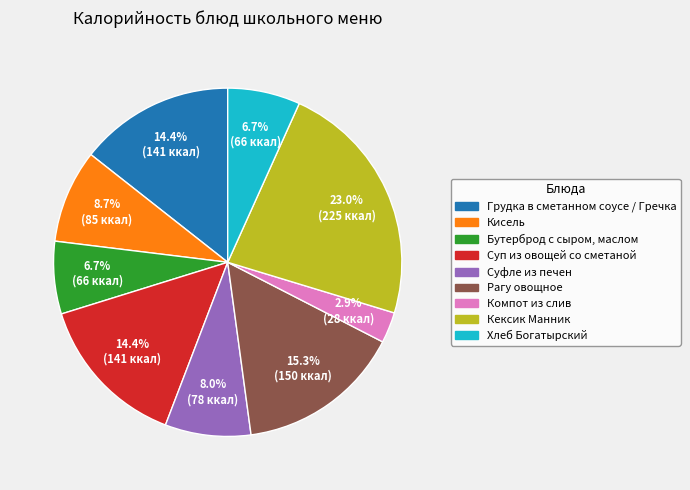

Which has a higher value, Кексик Манник or Суфле из печен?

Кексик Манник